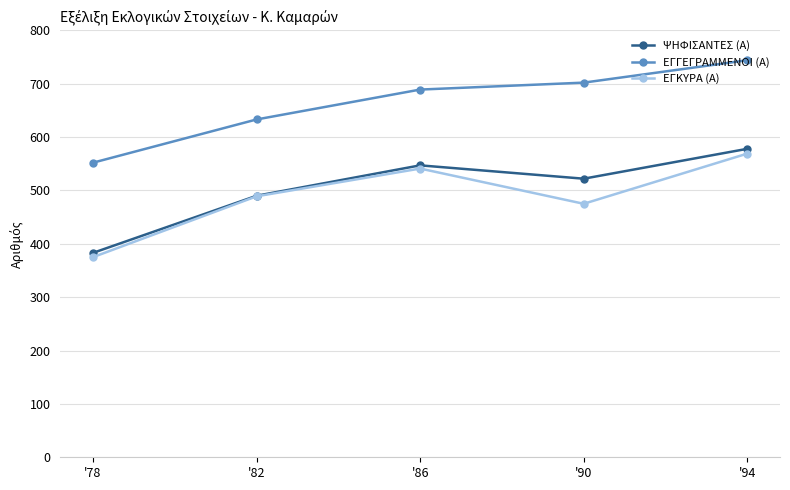

What is the value of the ΨΗΦΙΣΑΝΤΕΣ (Α) point at the 4th from the left?

522